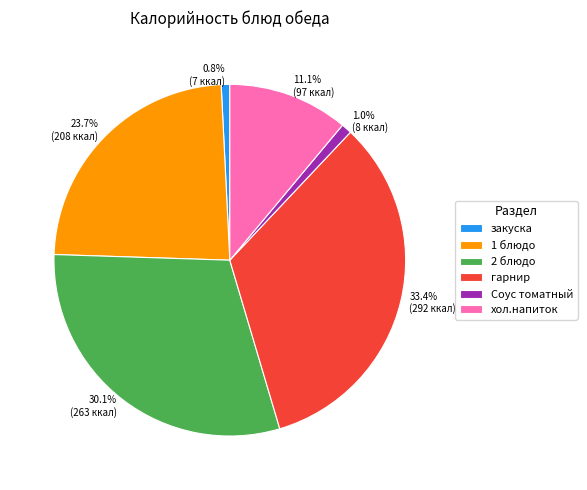

What is the ratio of the value at 2 блюдо to the value at 1 блюдо?

1.3